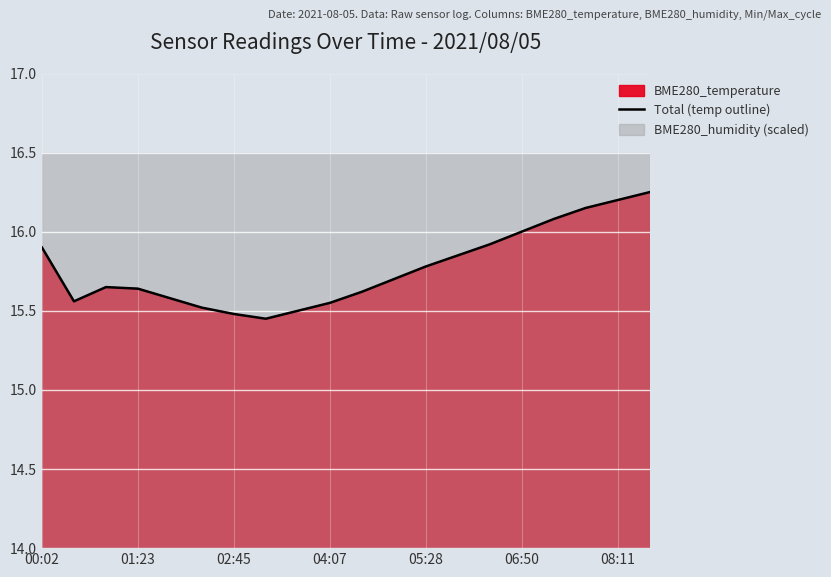

What is the approximate value at 11?

15.7